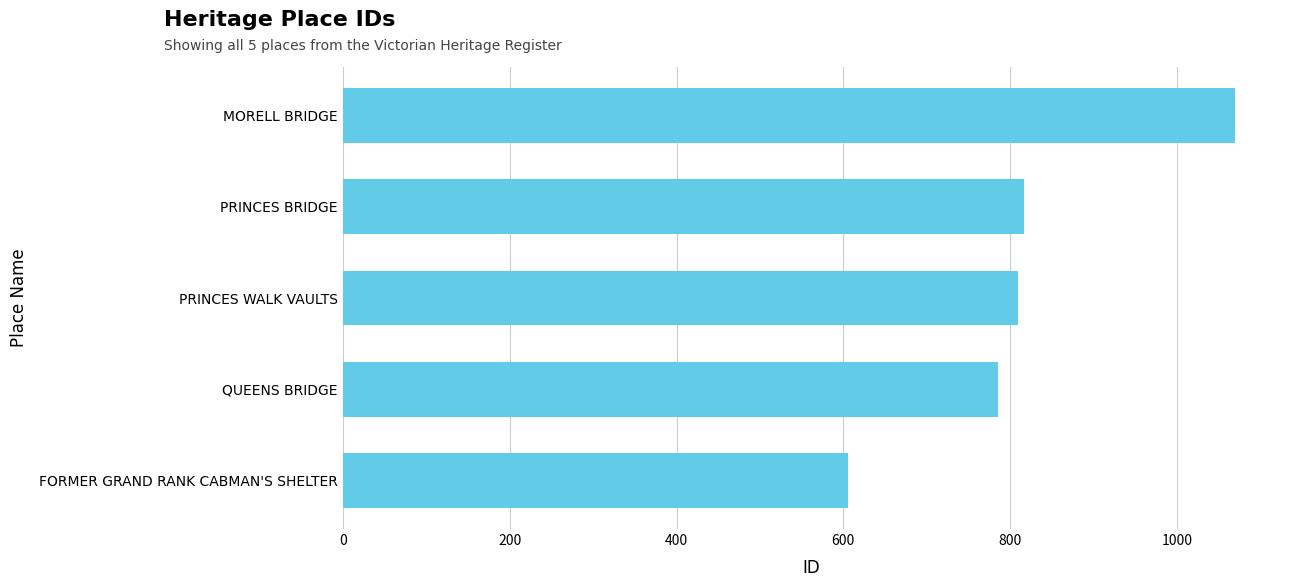

What is the sum of the values at QUEENS BRIDGE and MORELL BRIDGE?

1856